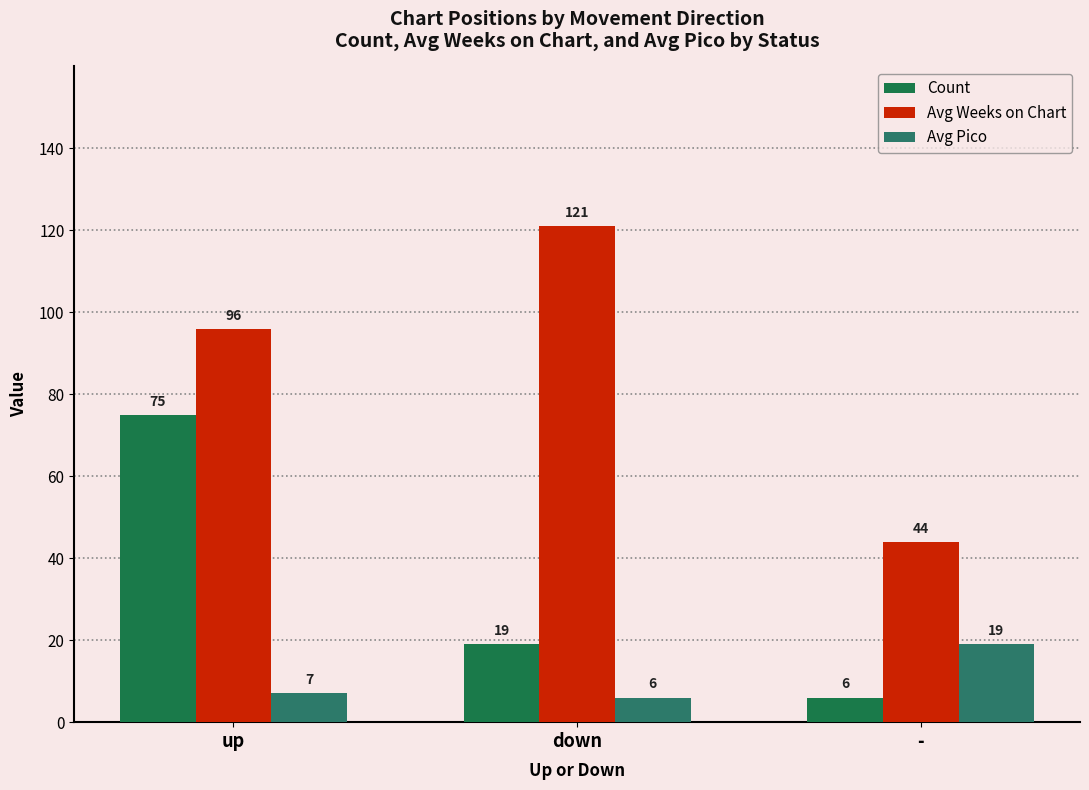

What is the difference between the highest and lowest values at down?

115